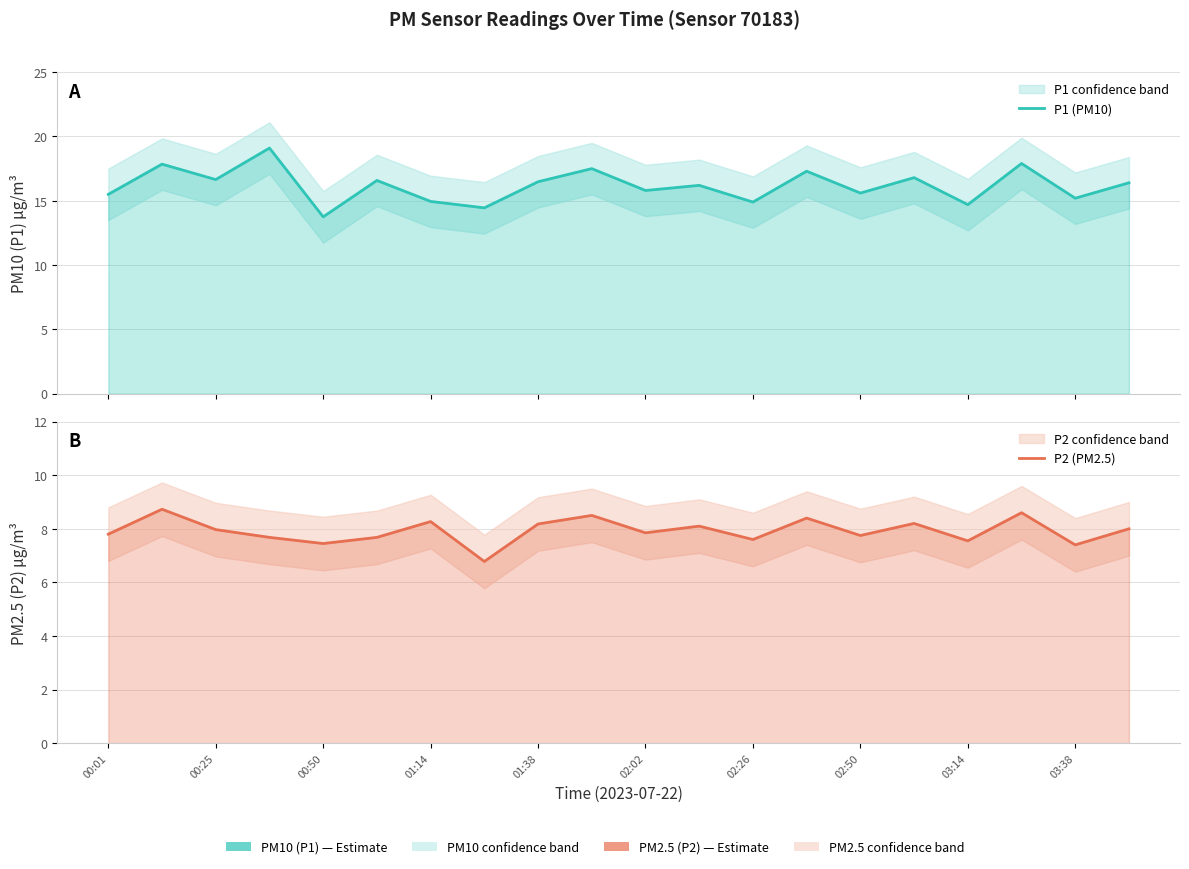

What position from the left is 01:14?

4